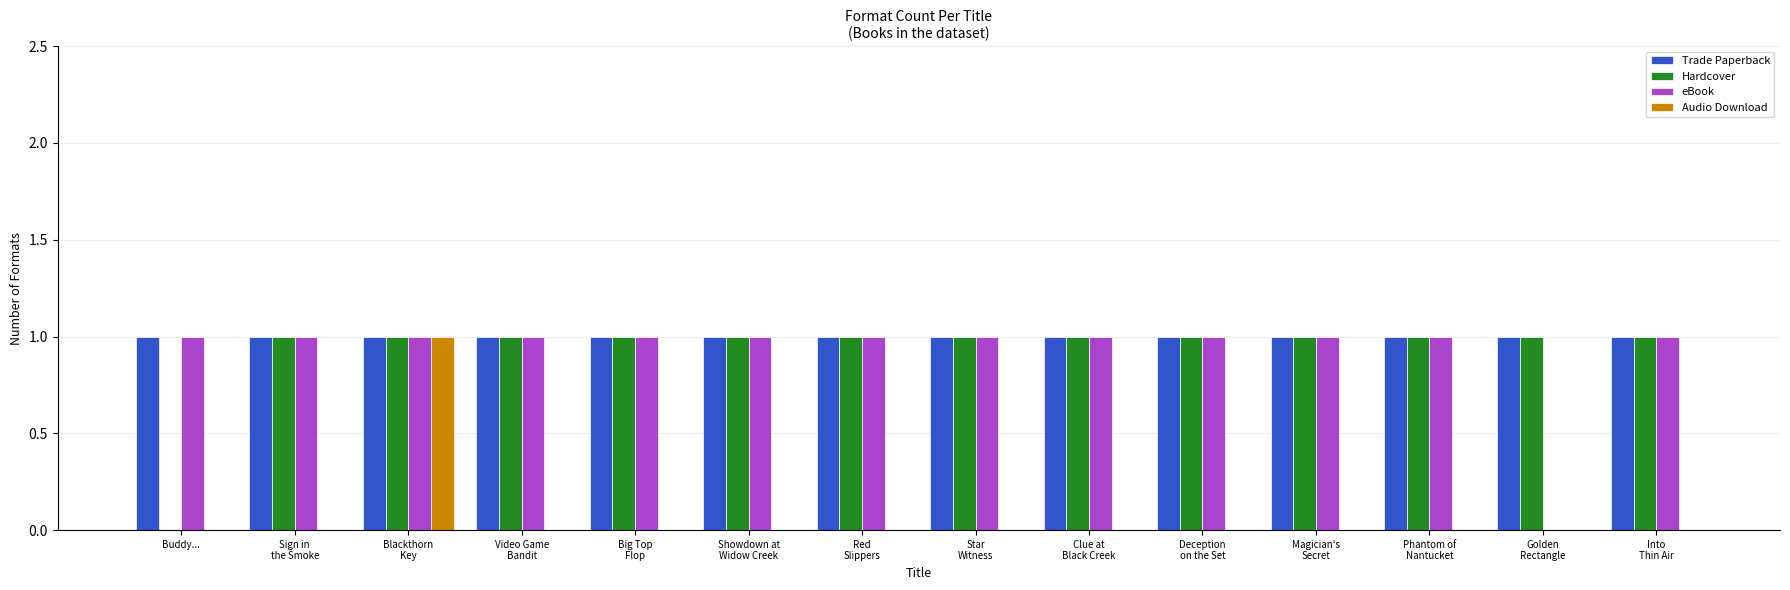

What is the sum of all eBook values?

13